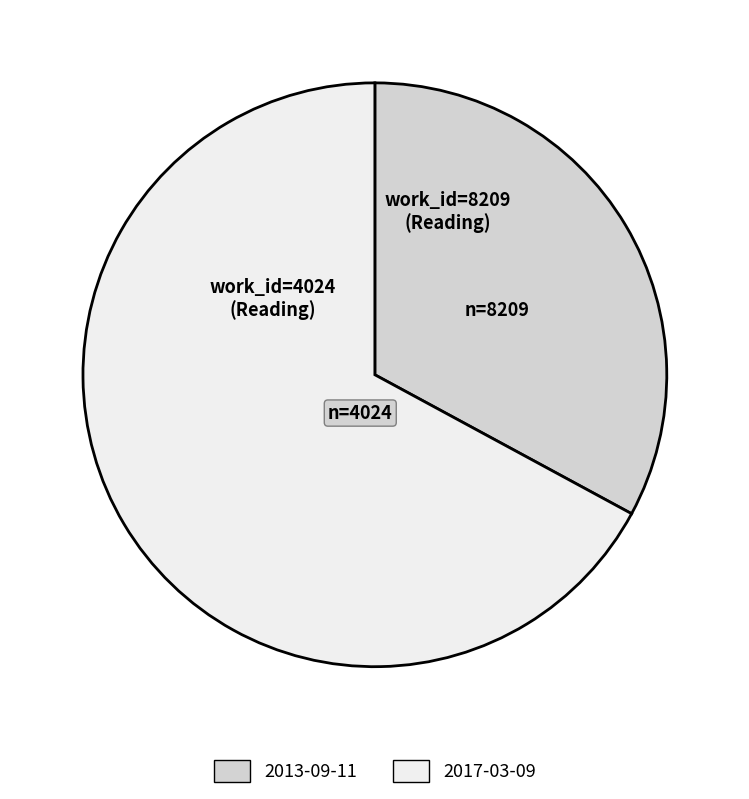

Which category has the biggest portion of the pie?

2017-03-09